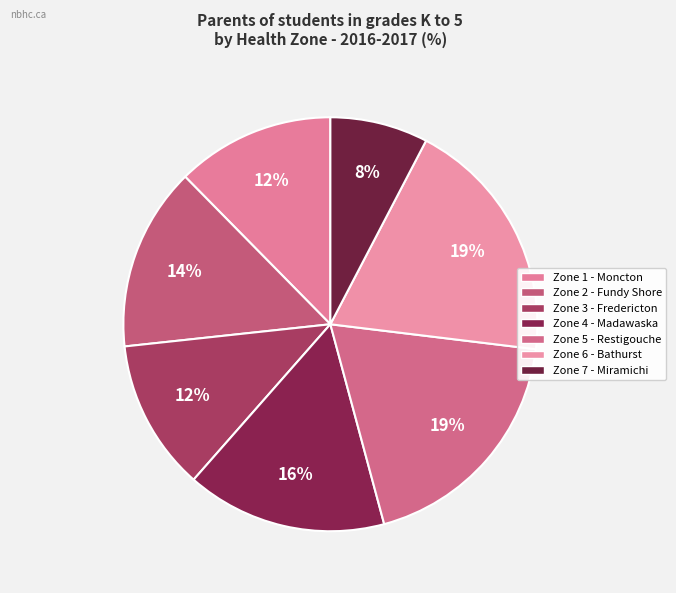

How many slices are in this pie chart?

7